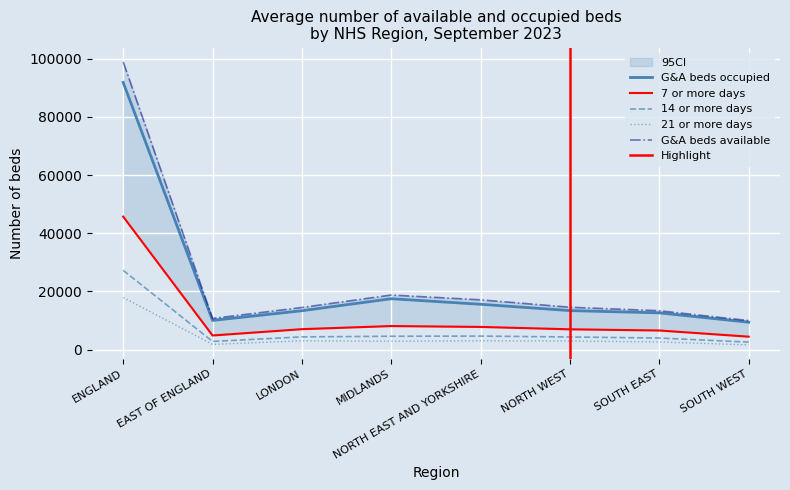

At how many categories does at least one series exceed 94292?

1